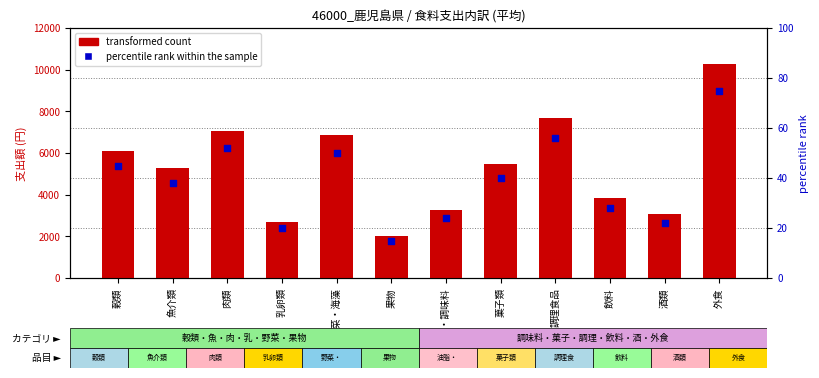

Which series reaches the minimum Y coordinate?

percentile rank within the sample